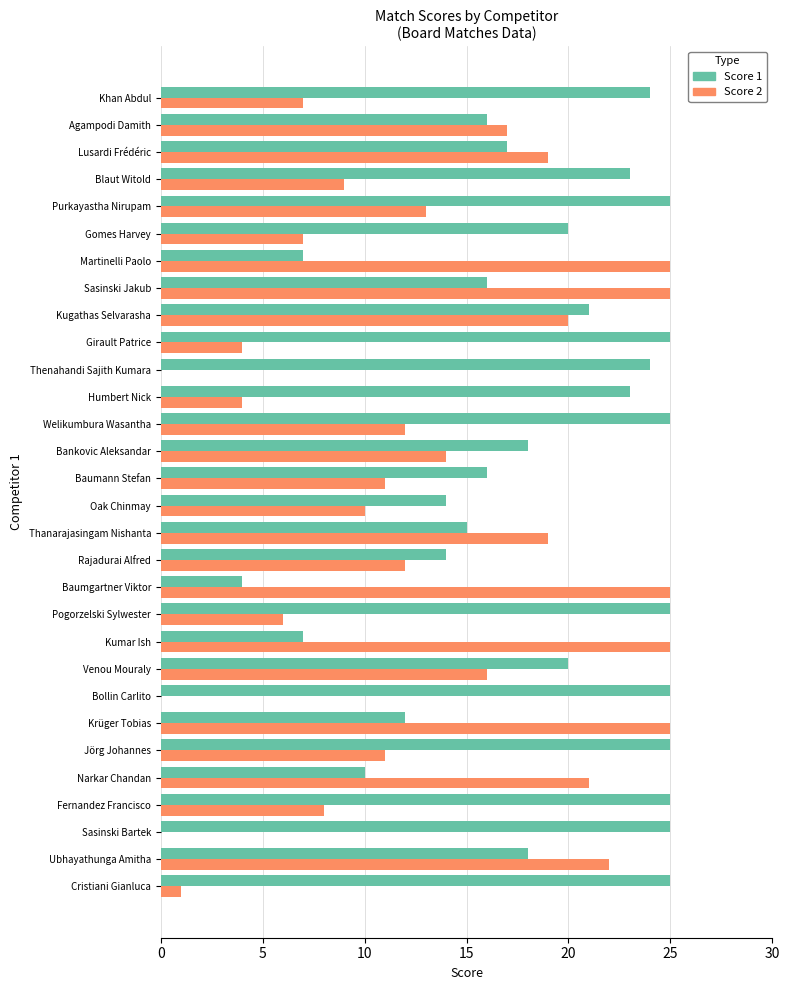

What is the sum of all Score 2 values?

388